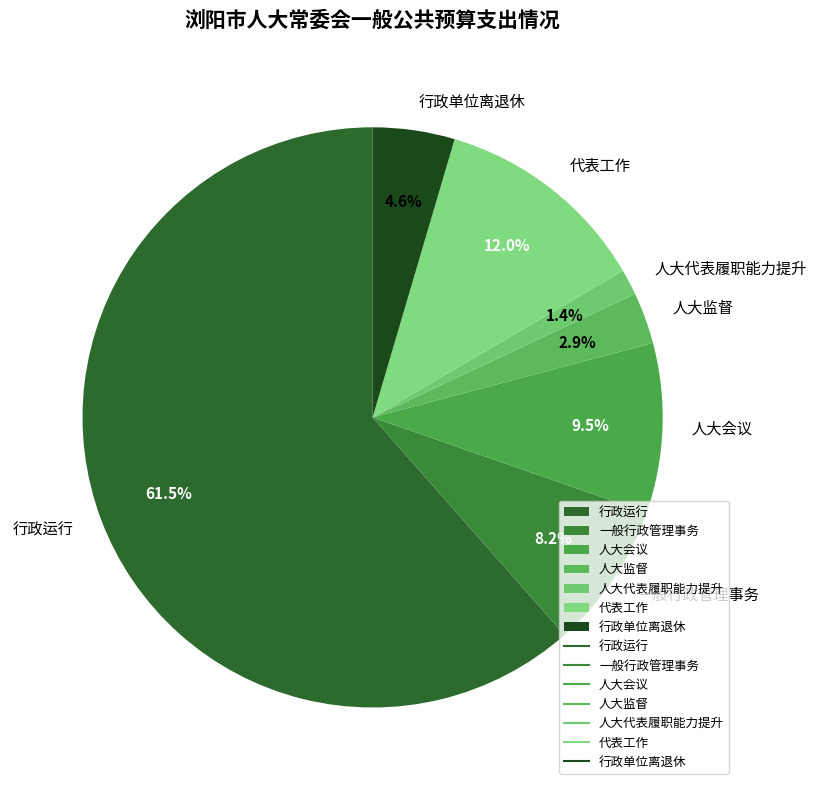

Combined, do 人大代表履职能力提升 and 一般行政管理事务 account for over 50%?

No